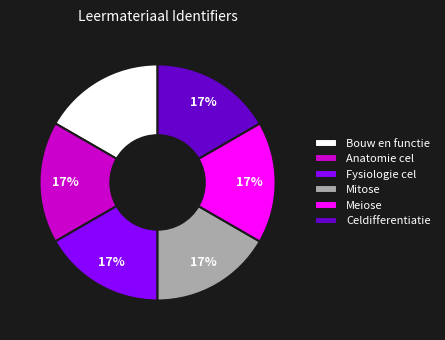

Does any single category account for the majority?

No